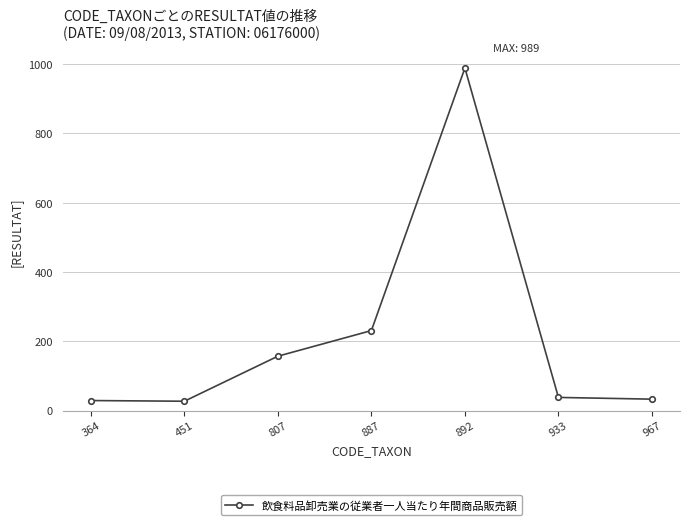

Count the number of categories in the chart.

7